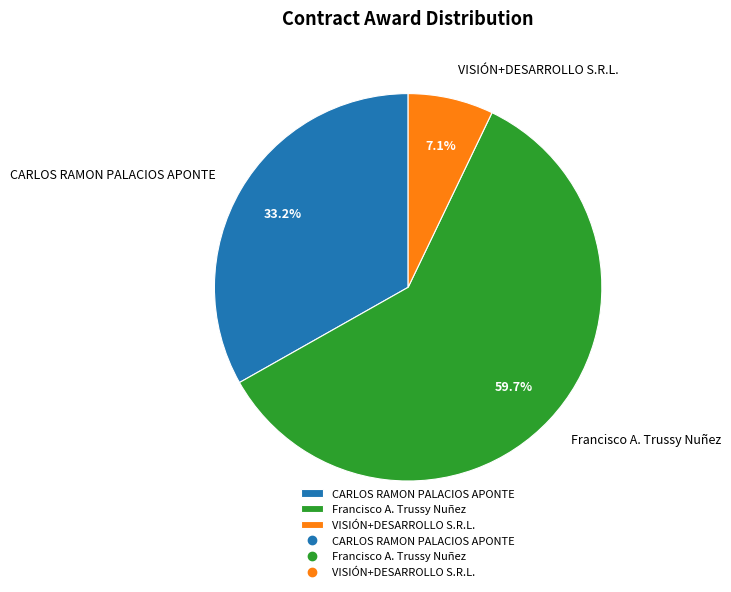

Is it true that VISIÓN+DESARROLLO S.R.L. is 7% of the pie?

True